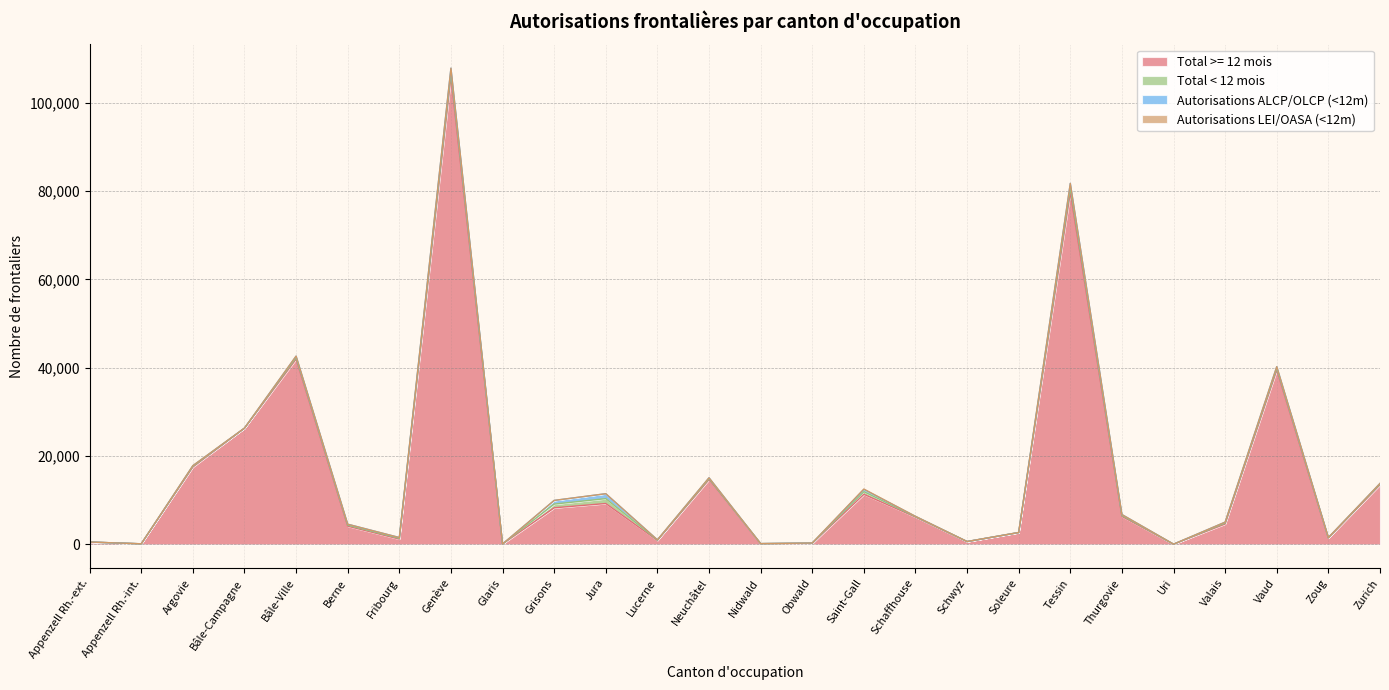

What is the difference between the highest and lowest values at Fribourg?

1196